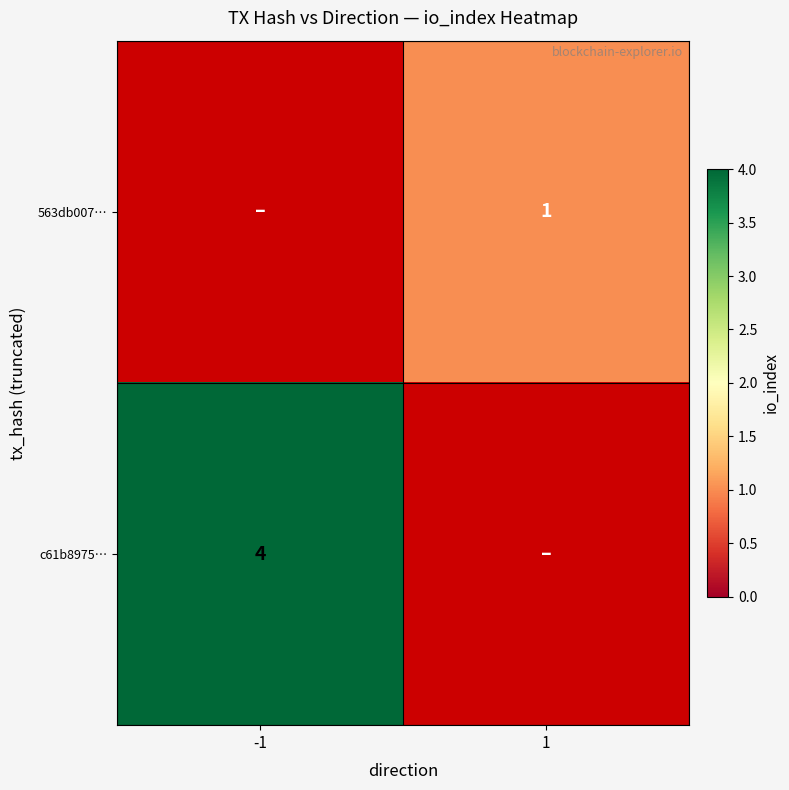

At which category does the chart reach its peak across all series?

-1